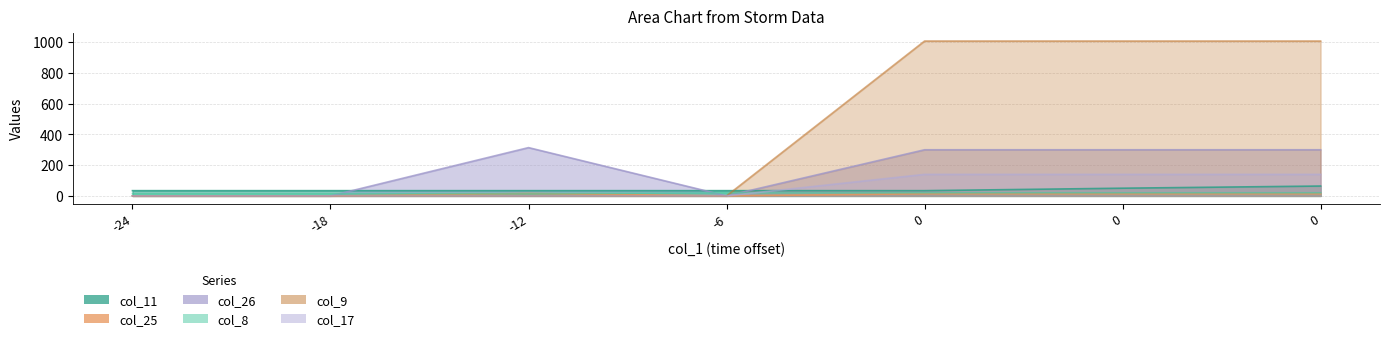

What are all the series names shown in the legend?

col_11, col_25, col_26, col_8, col_9, col_17